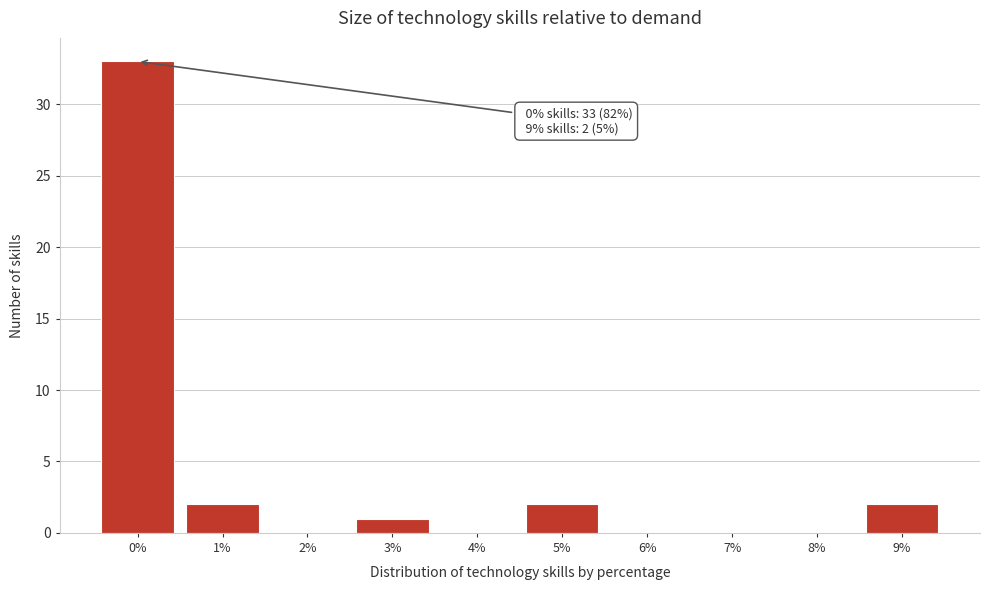

Over which range of the x-axis is the bar tallest?

-0.5 to 0.5